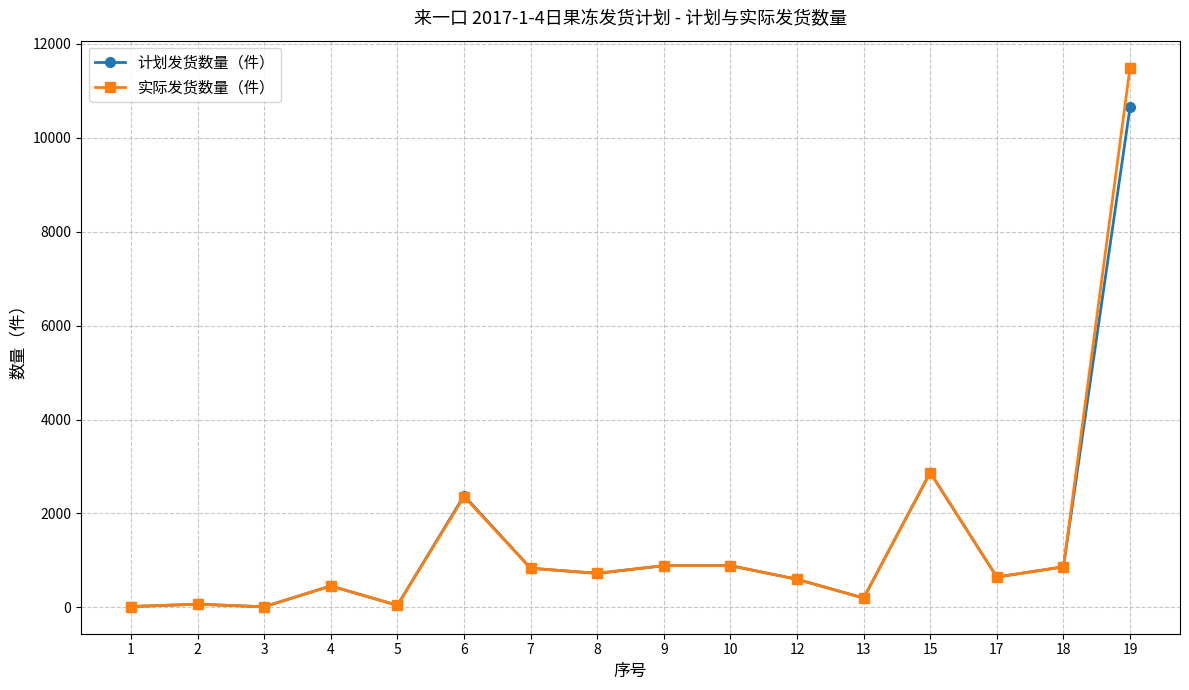

What value does the 实际发货数量（件） series have at 12?

600